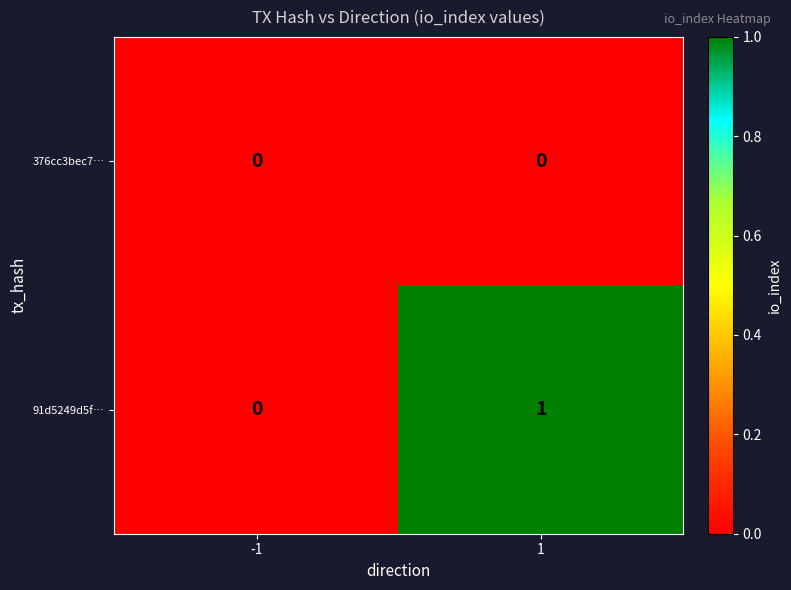

At 1, list the series in order from largest to smallest.

91d5249d5f…, 376cc3bec7…